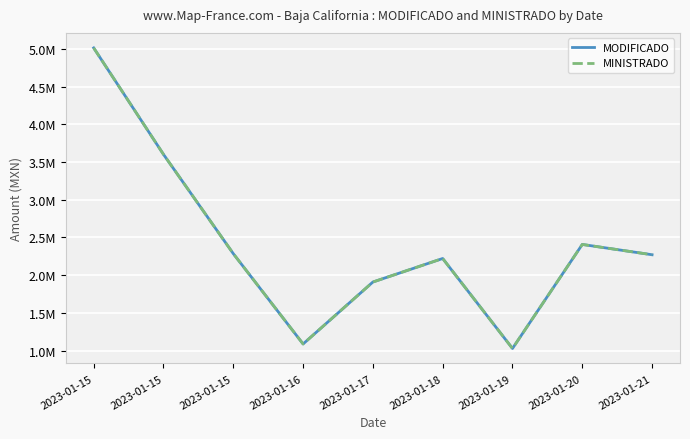

Does the chart display data point markers on the line(s)?

No